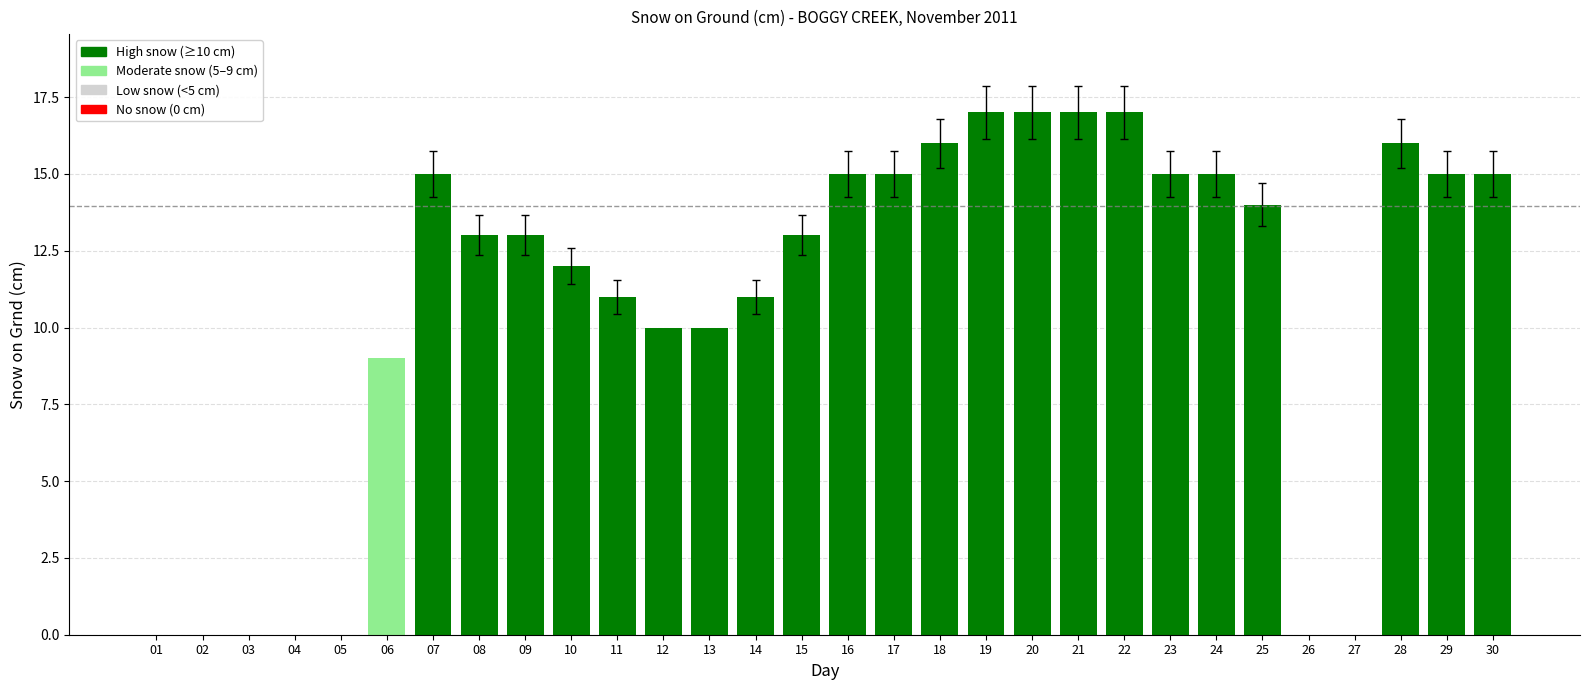

True or false: the data shows 0 at 27.

True